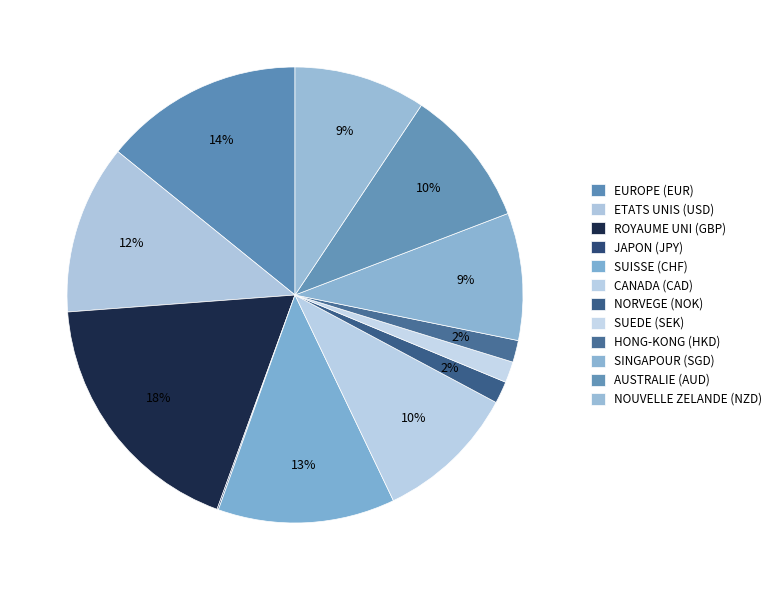

Which has a higher value, ROYAUME UNI (GBP) or NOUVELLE ZELANDE (NZD)?

ROYAUME UNI (GBP)